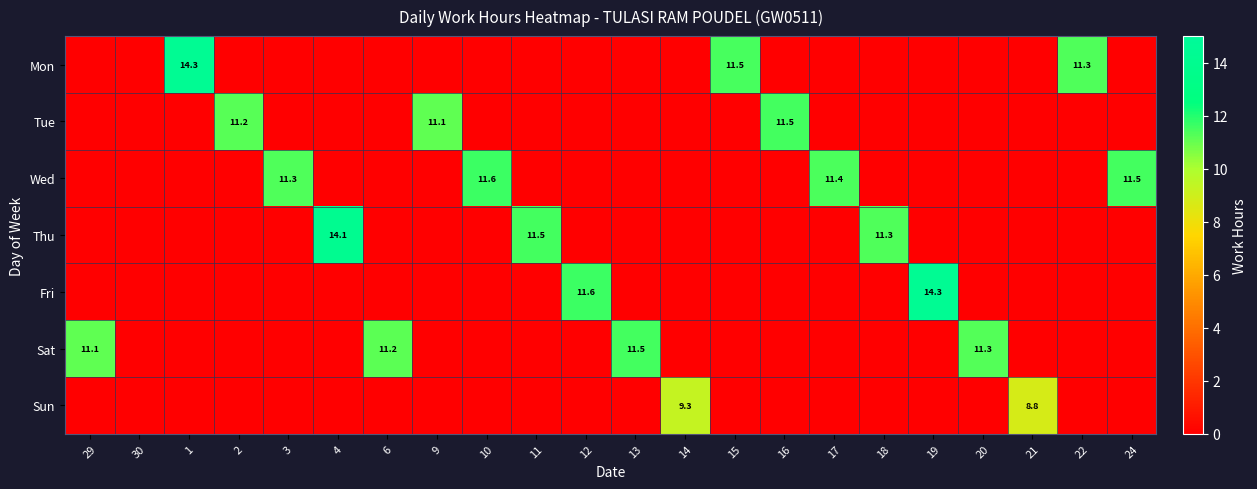

What is the sum of the Sat values at 20 and 6?

22.5